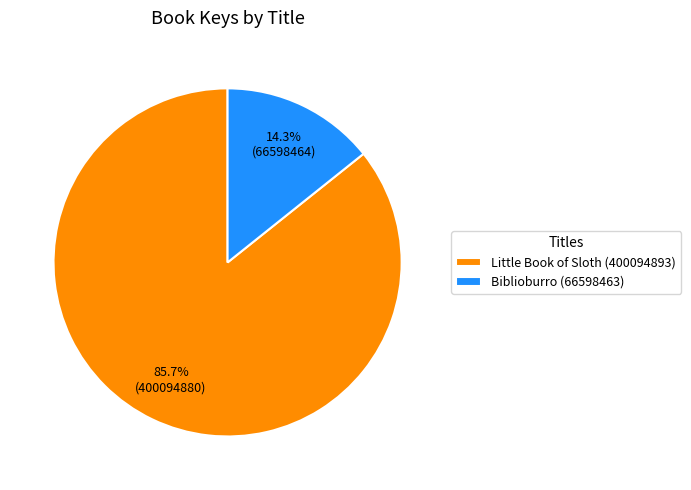

What is the majority slice?

Little Book of Sloth (400094893)